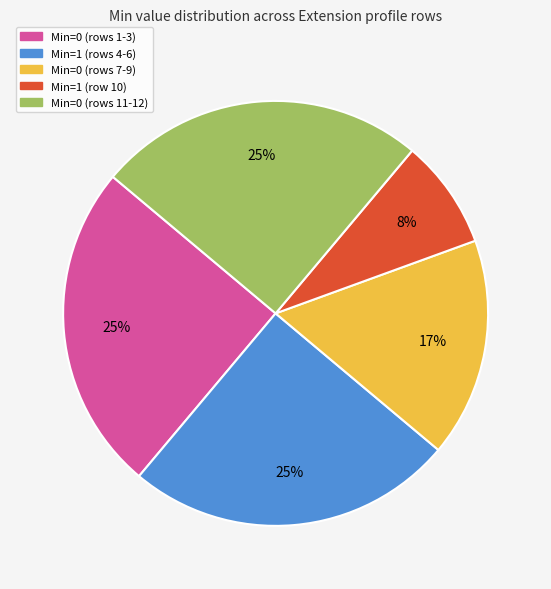

To the nearest percent, what is the difference between the largest and smallest slice percentages?

17%